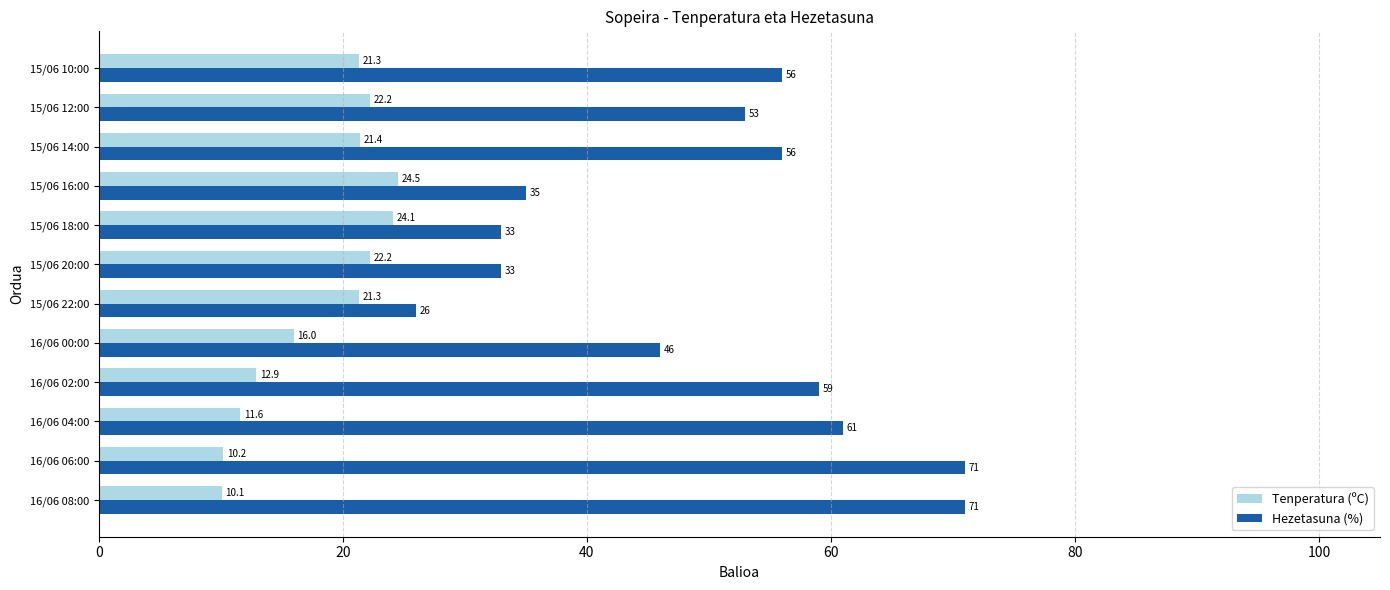

The value of Tenperatura (ºC) at 15/06 10:00 is 5.3. True or false?

False